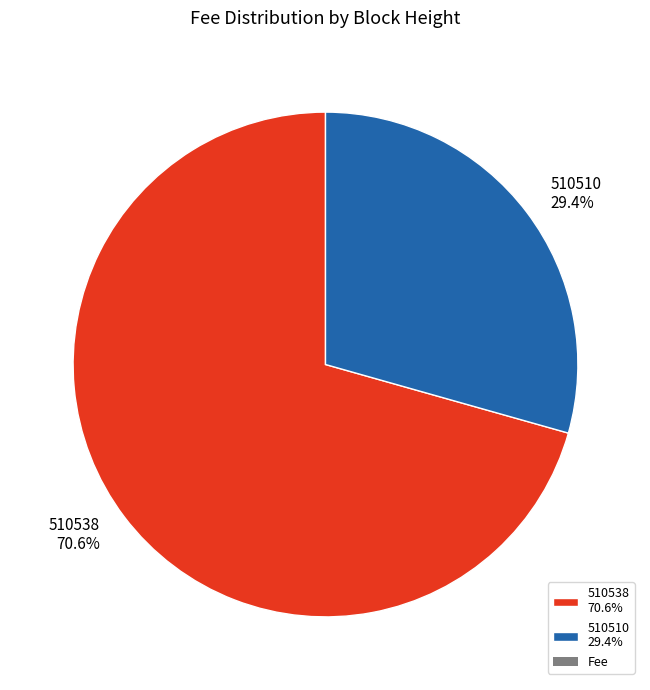

True or false: 510510 accounts for 29% of the total.

True